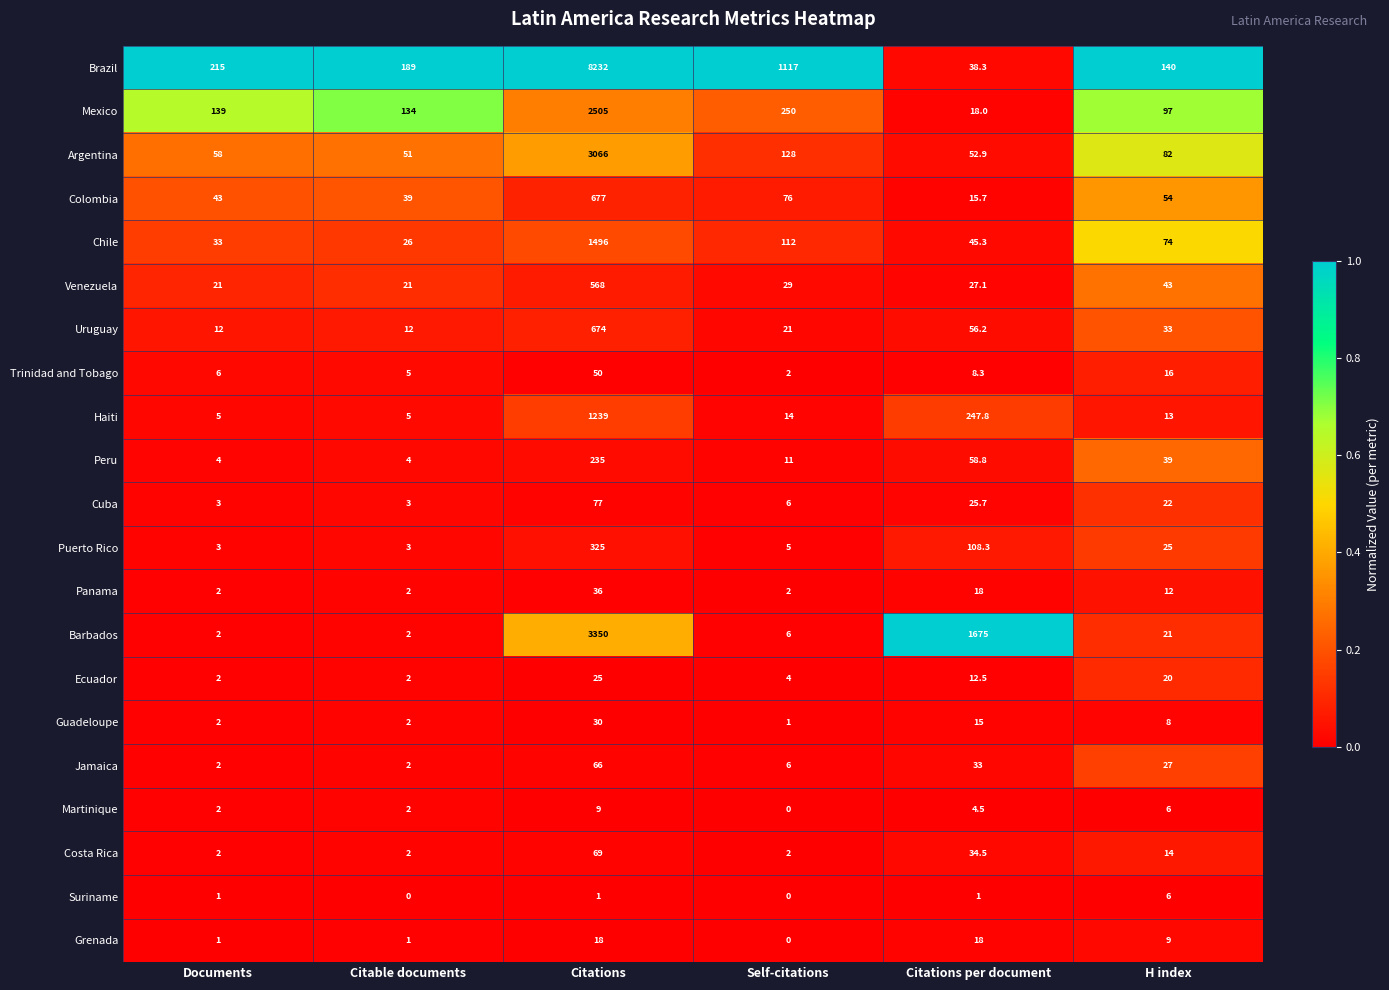

Count the Martinique values in the range 2 to 6.

4